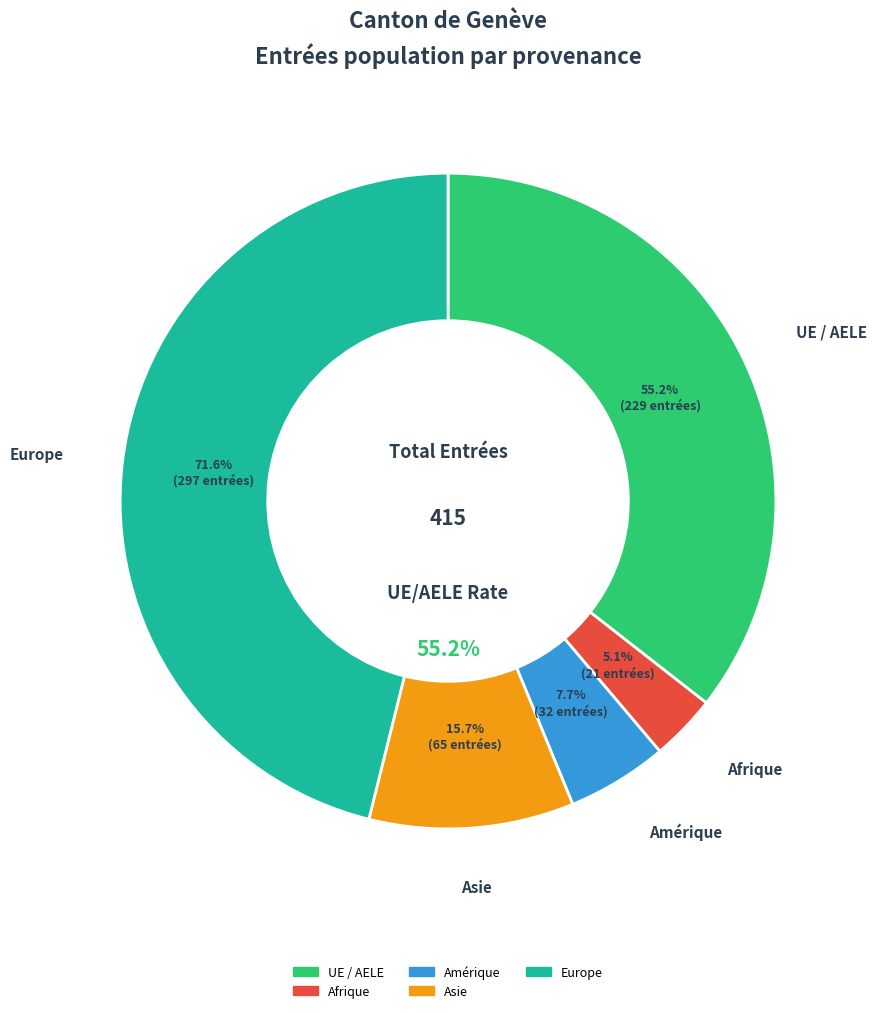

Which slice is the smallest?

Afrique